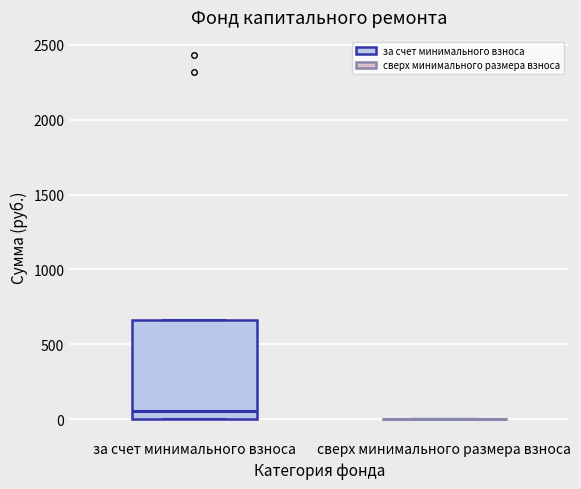

Comparing the boxes themselves (not the whiskers), which one is the tallest?

за счет минимального взноса